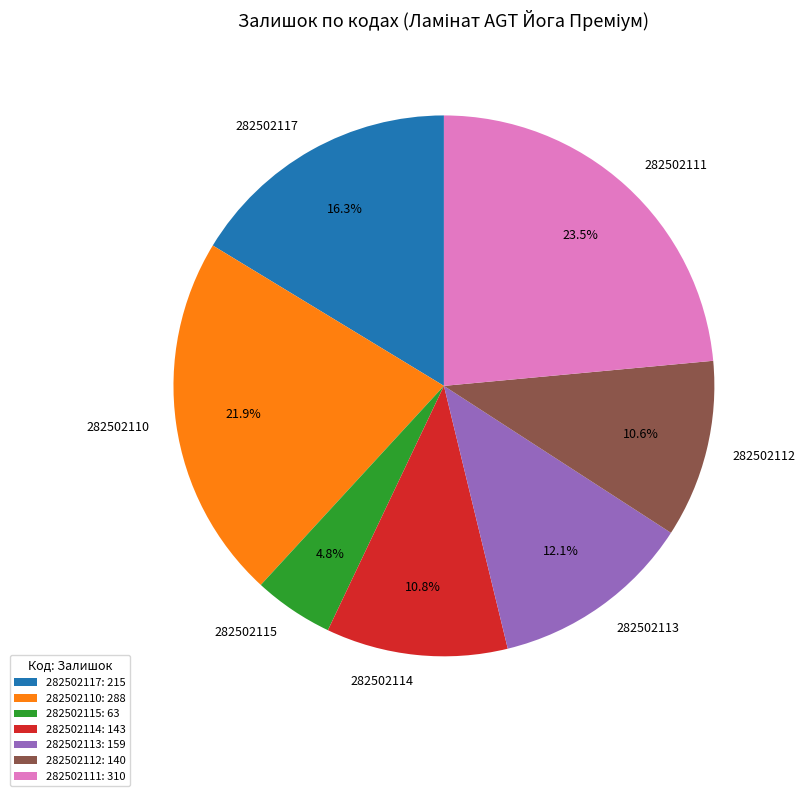

What is the smallest slice in the pie chart?

282502115